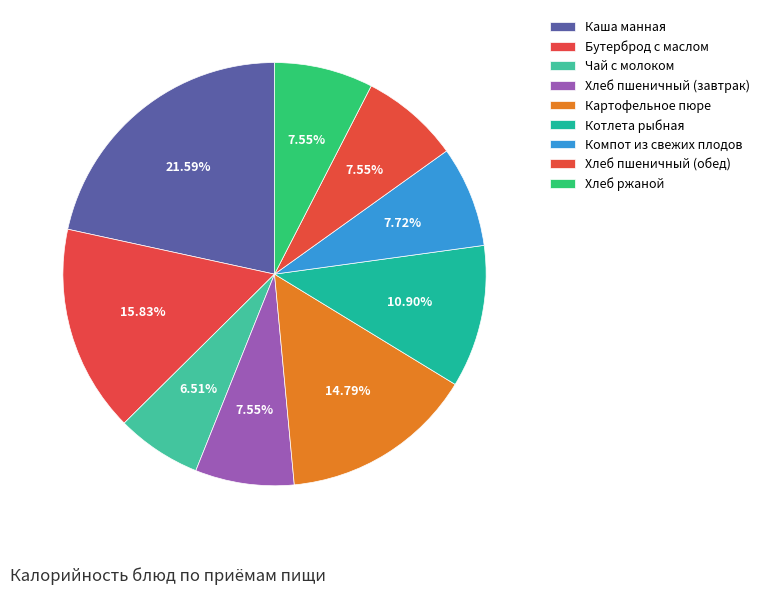

What is the smallest slice in the pie chart?

Чай с молоком